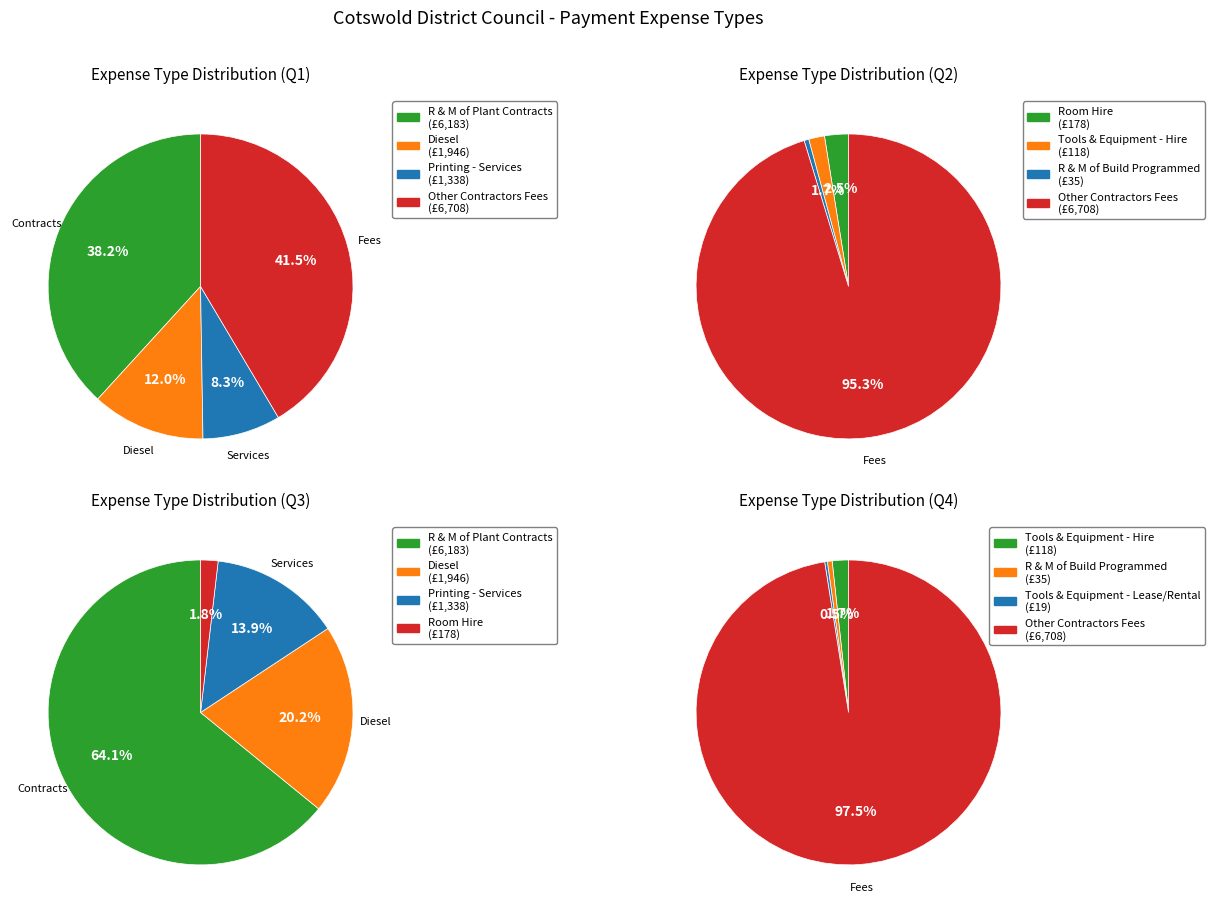

What is the ratio of the value at Tools & Equipment - Lease/Rental to the value at Tools & Equipment - Hire?

0.2